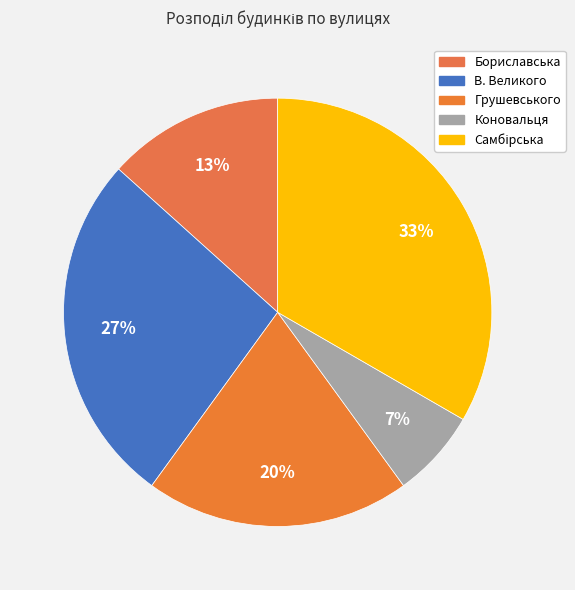

Which slice is the largest?

Самбірська